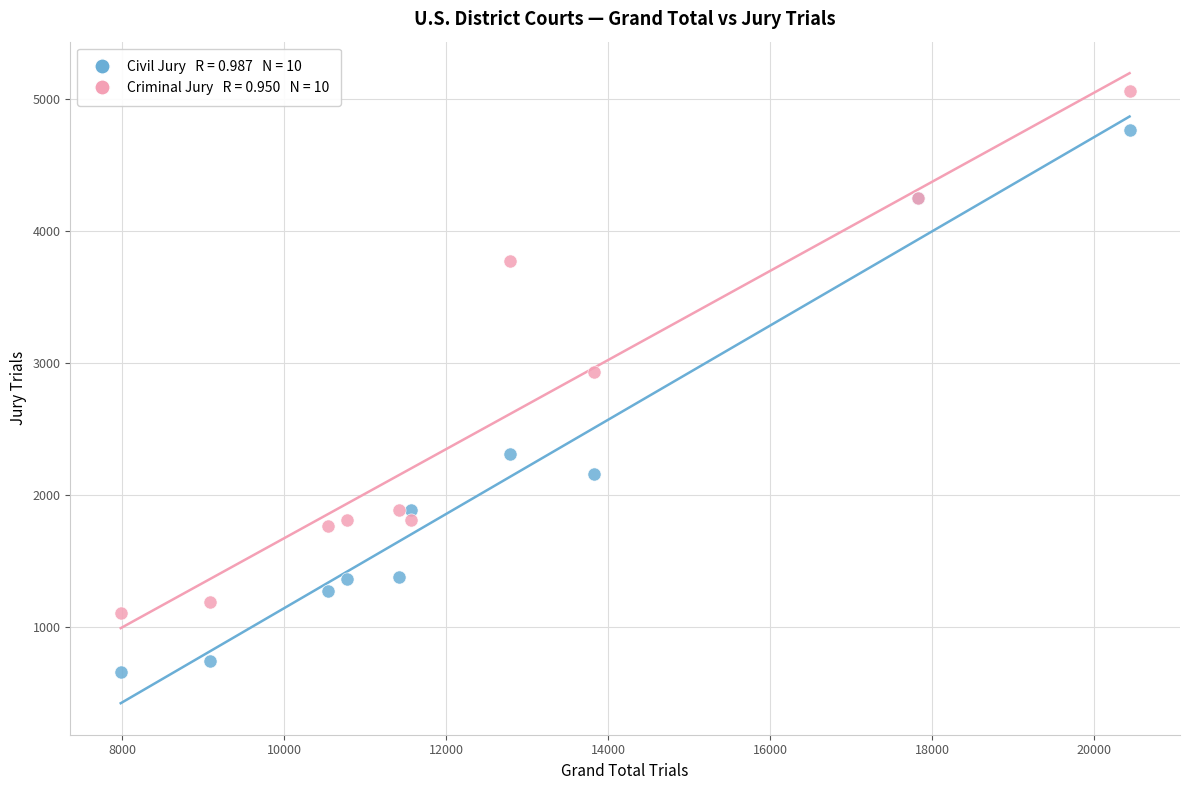

Across all series, what Y value is closest to 2860?

2928